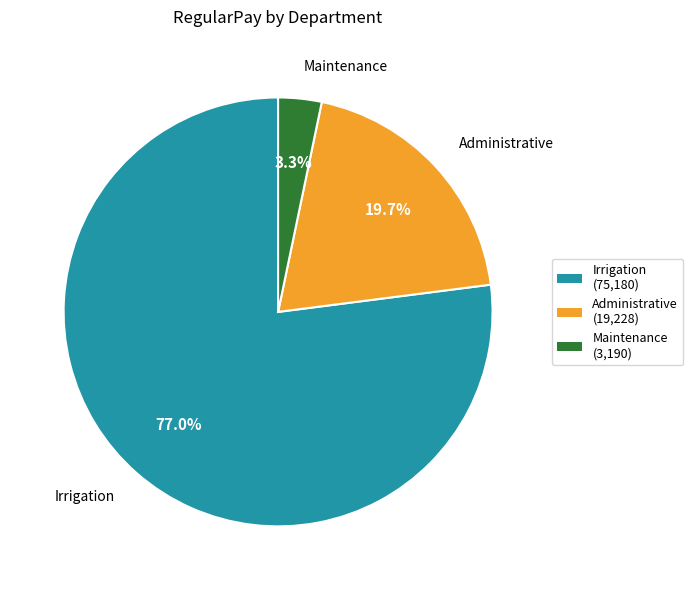

Rank the categories by value from highest to lowest.

Irrigation (75,180), Administrative (19,228), Maintenance (3,190)